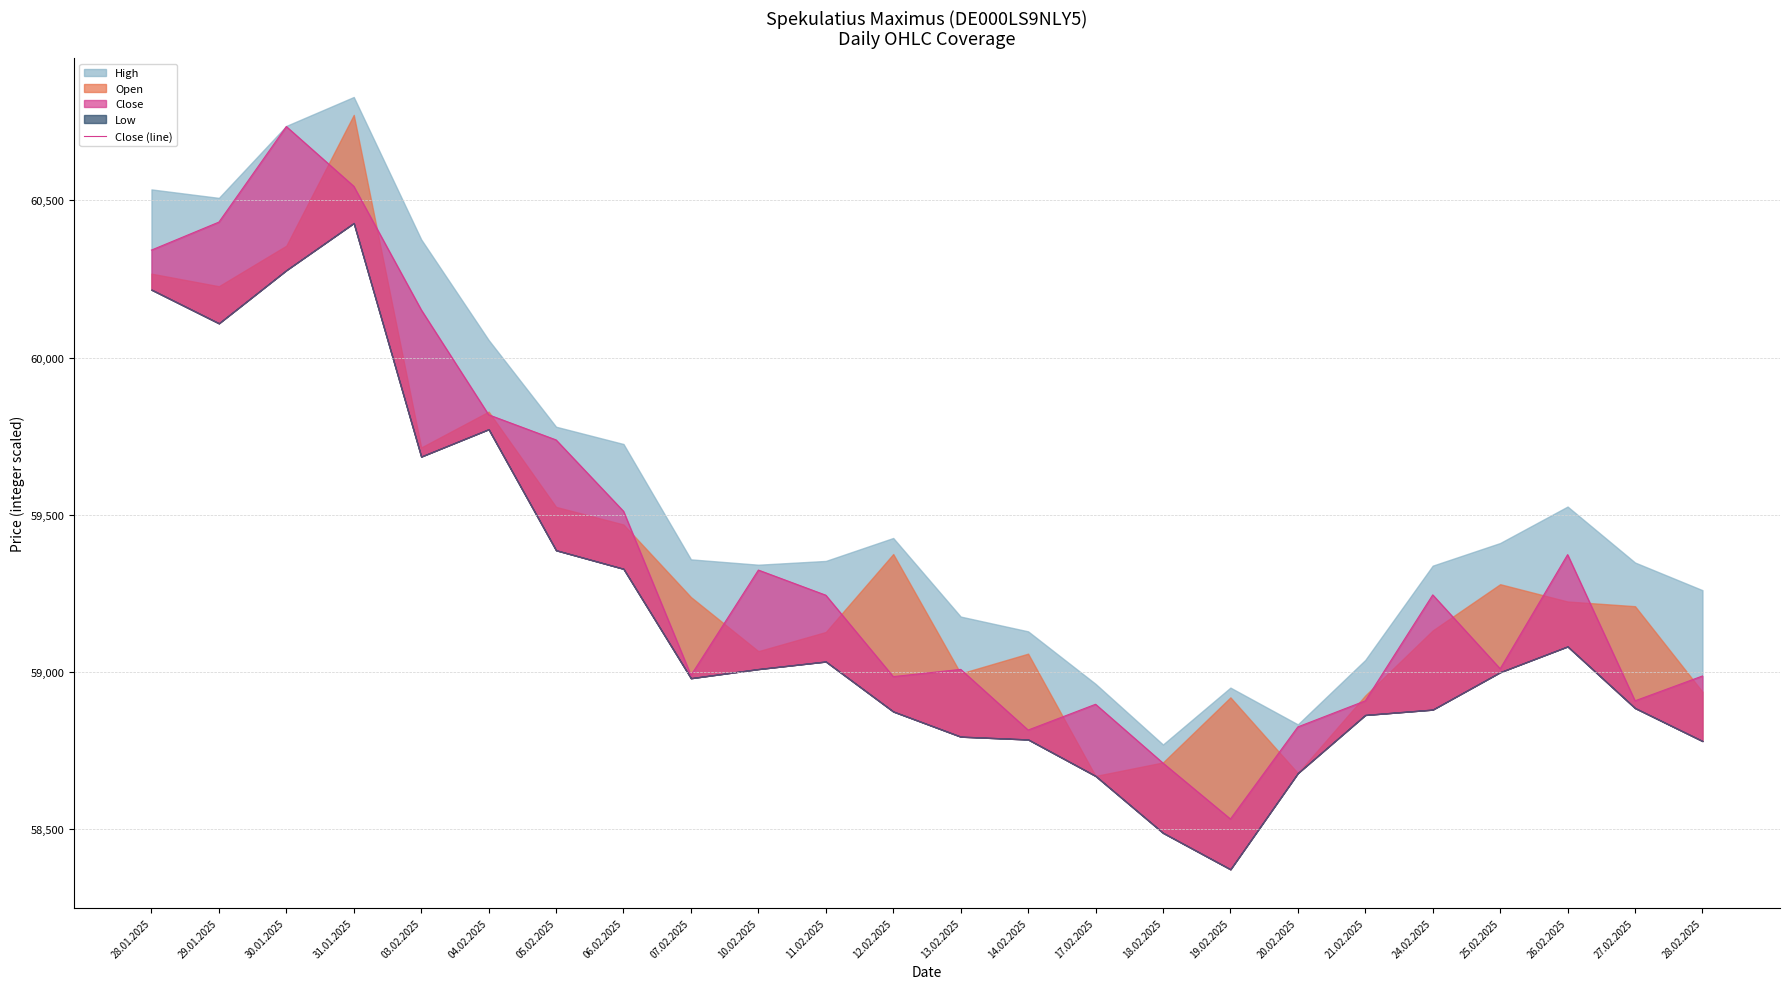

The chart shows a value of 59244 at 11.02.2025. True or false?

True